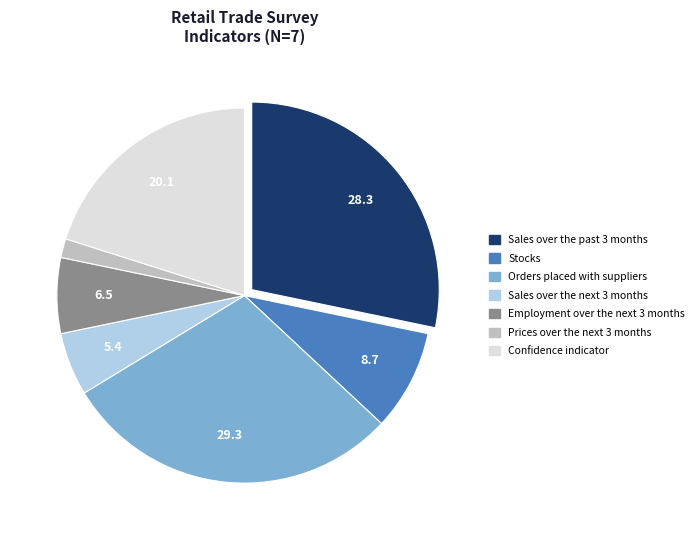

How many slices are in this pie chart?

7